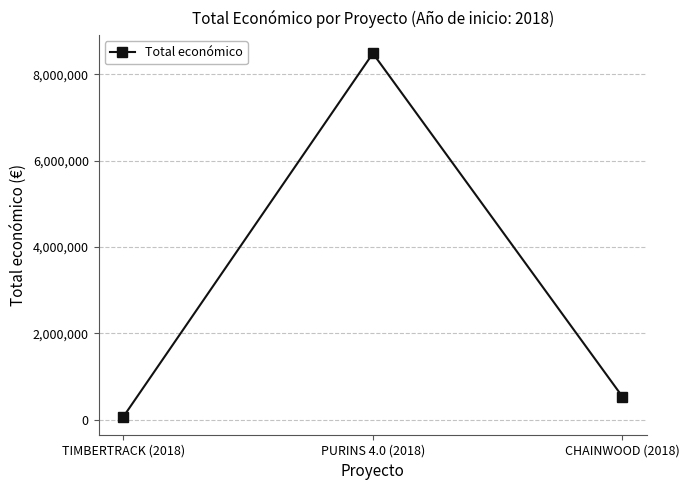

Rank the categories by value from highest to lowest.

PURINS 4.0 (2018), CHAINWOOD (2018), TIMBERTRACK (2018)